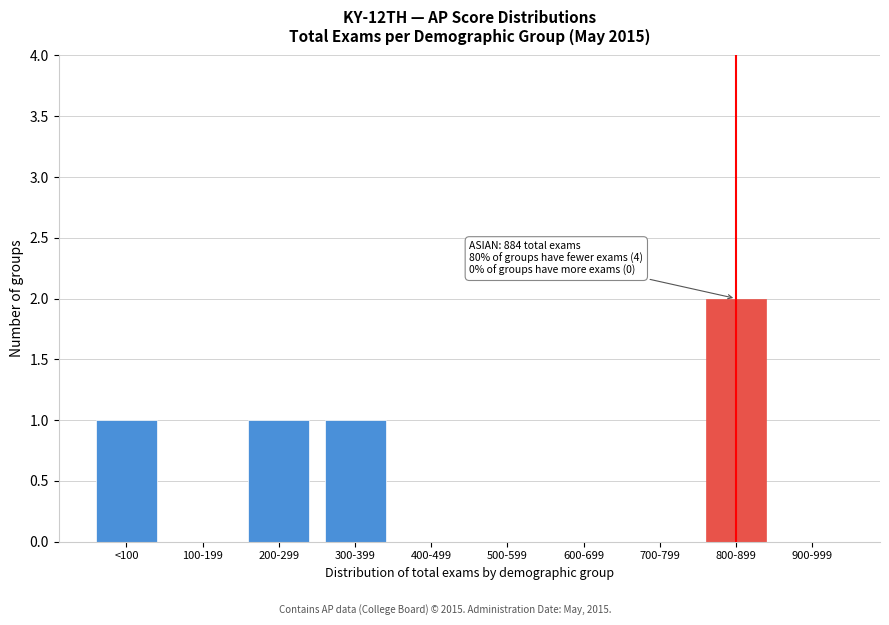

Reading left to right, list all the values displayed in this chart.

<100=1	100-199=0	200-299=1	300-399=1	400-499=0	500-599=0	600-699=0	700-799=0	800-899=2	900-999=0